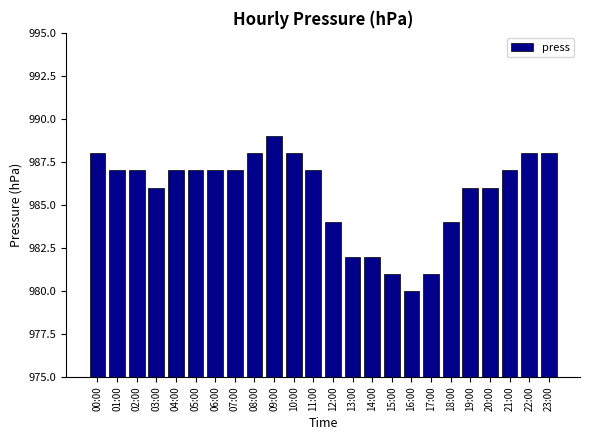

Does the chart contain any negative values?

No